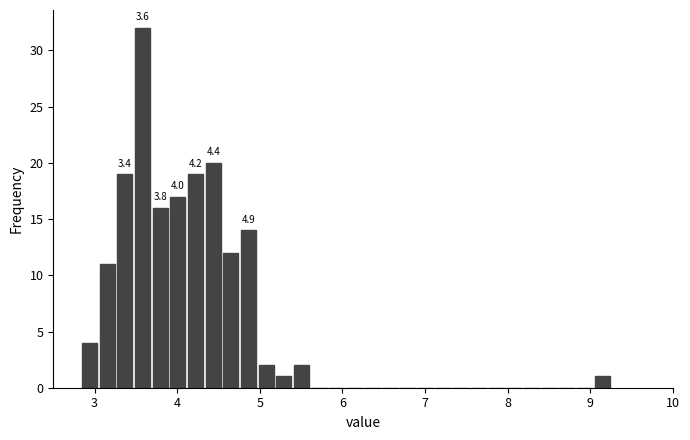

Around what value on the x-axis is the tallest bar? Give the approximate position of its centre, as read against the axis.

3.6